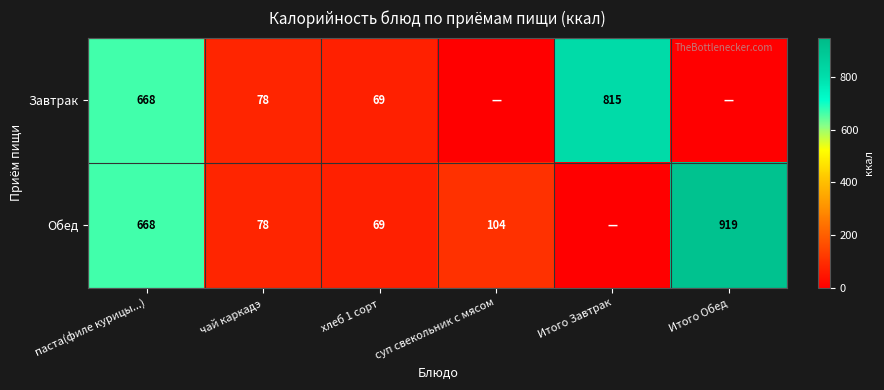

How many categories are shown in the chart?

6